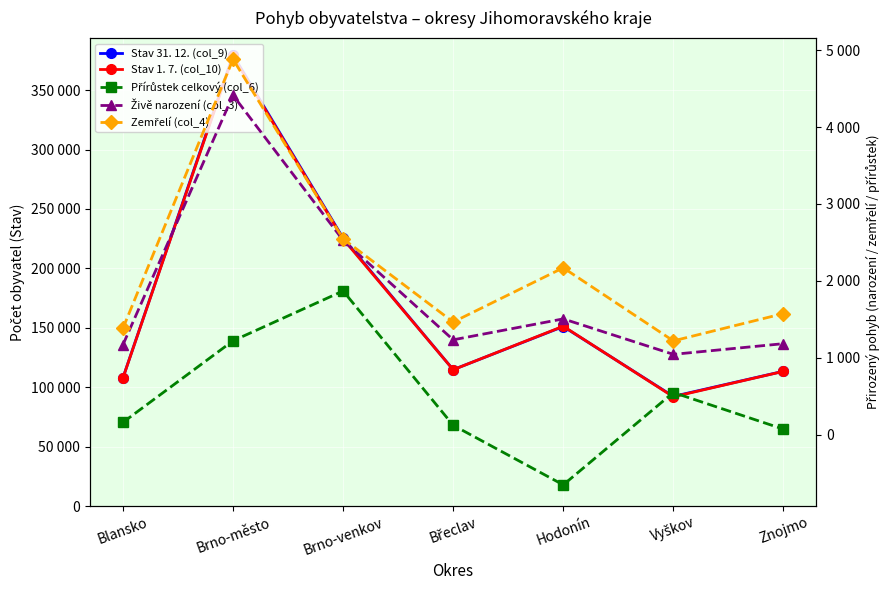

At how many categories does at least one series exceed 350114?

1